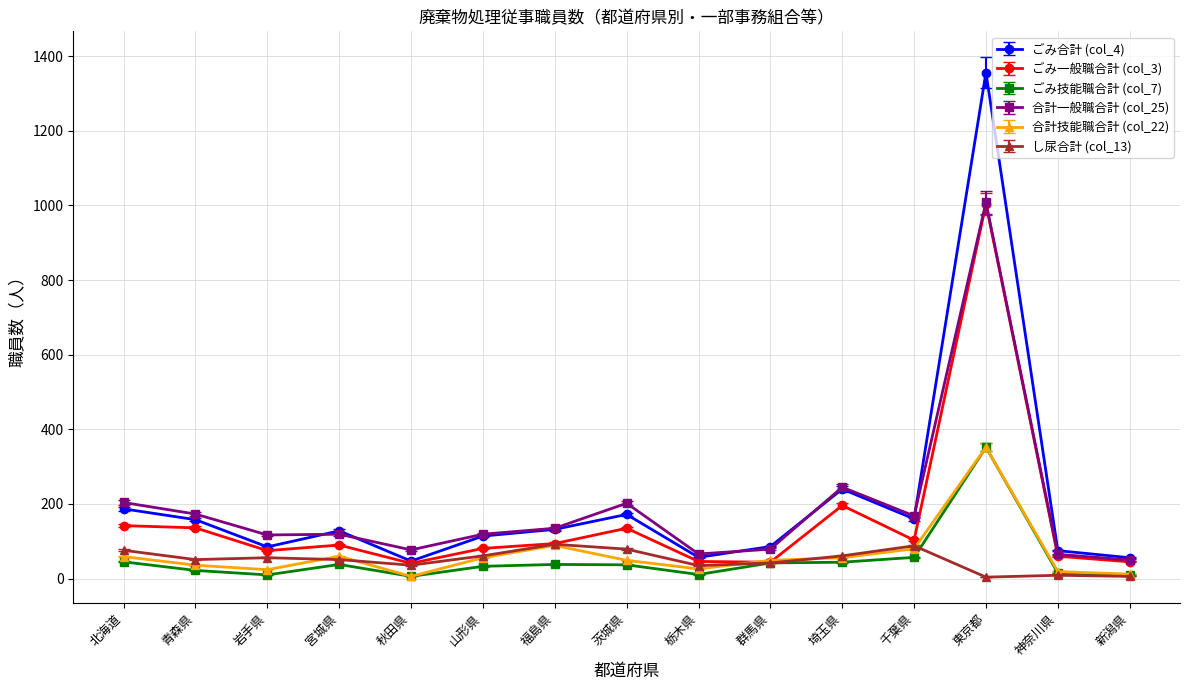

Is it true that ごみ合計 (col_4) equals 147 at 岩手県?

False